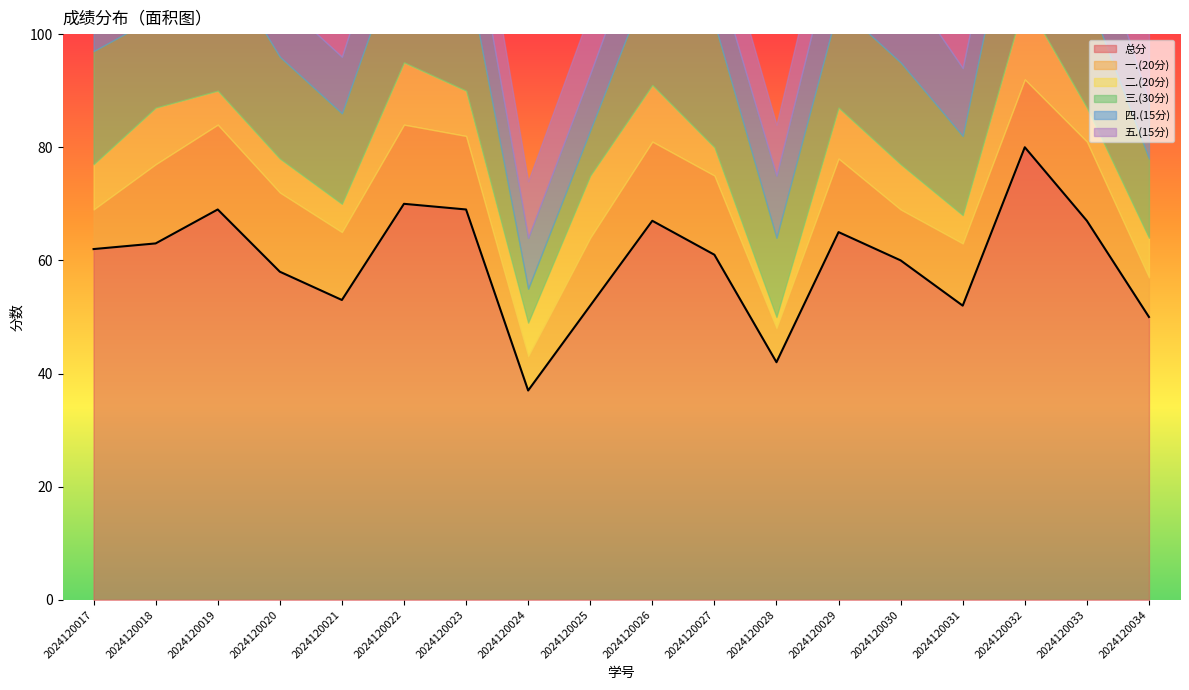

How many lines are shown in the chart?

6